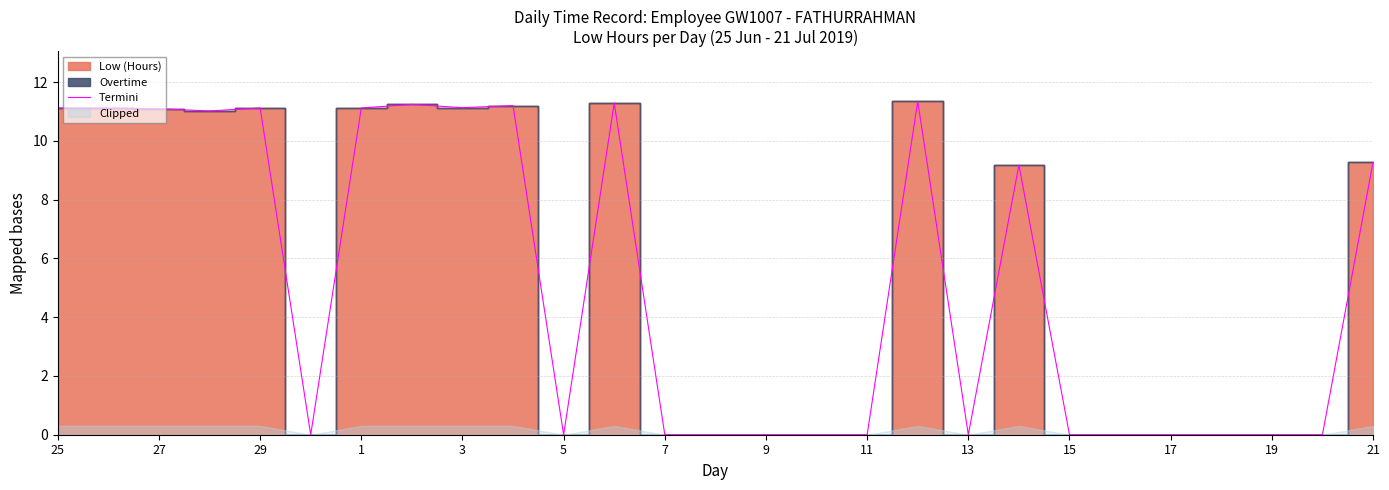

The value of Termini at 13 is -4.0. True or false?

False